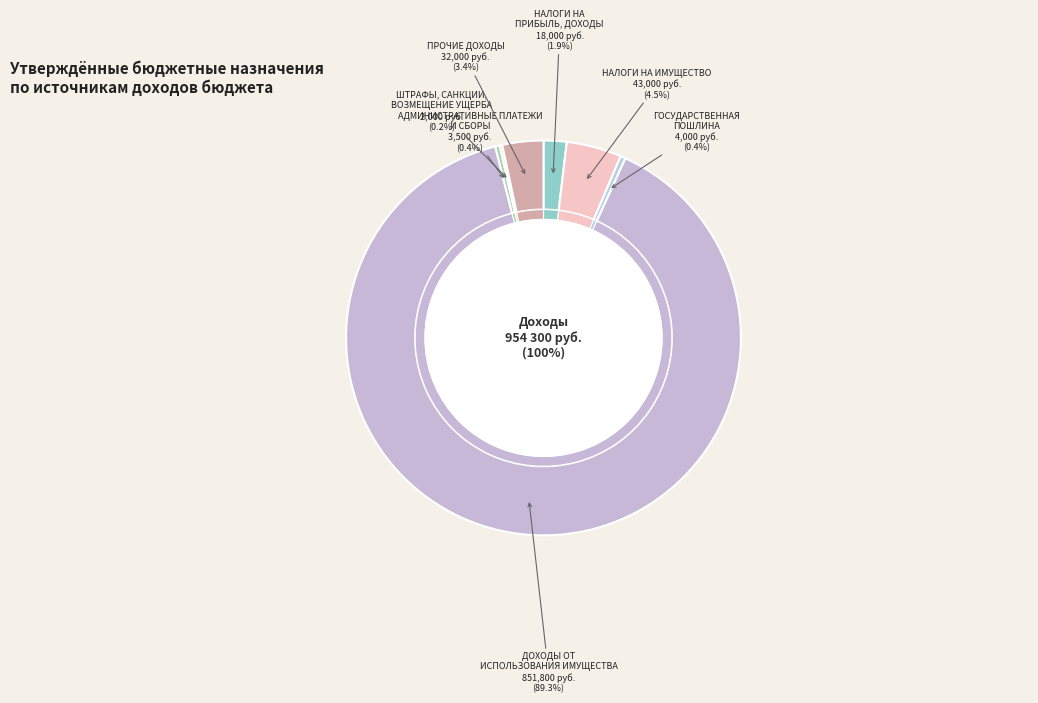

Which slice is the largest?

ДОХОДЫ ОТ ИСПОЛЬЗОВАНИЯ ИМУЩЕСТВА